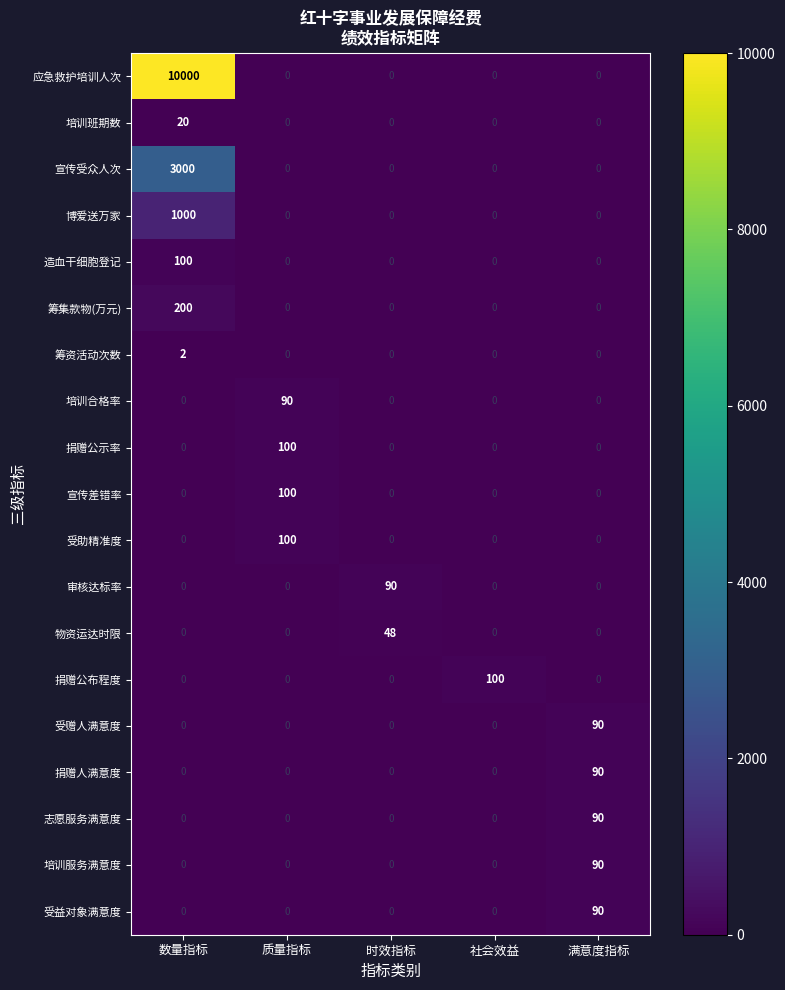

What is the spread (max minus min) of values at 质量指标?

100